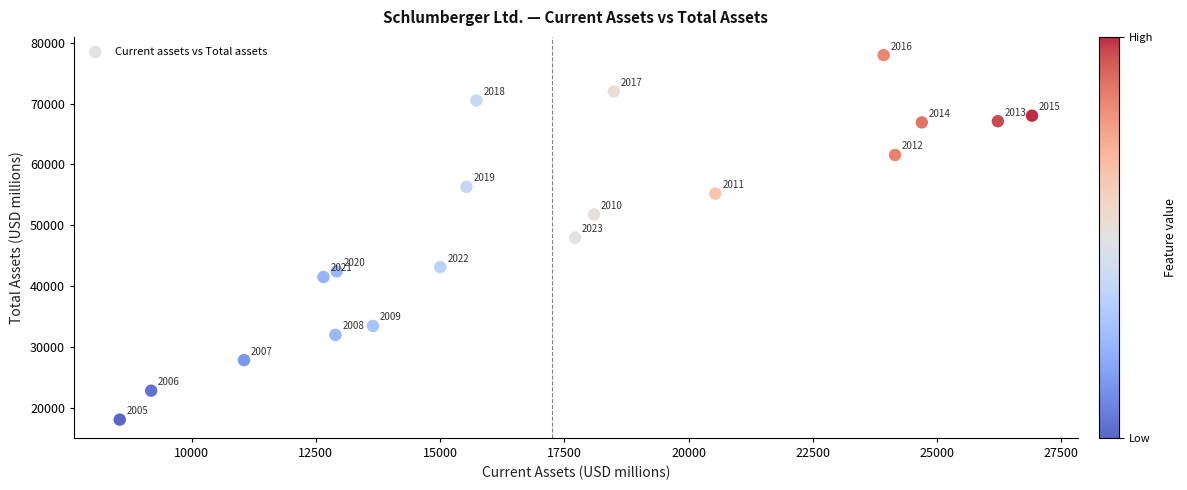

What is the range of X values (max minus min)?

18358